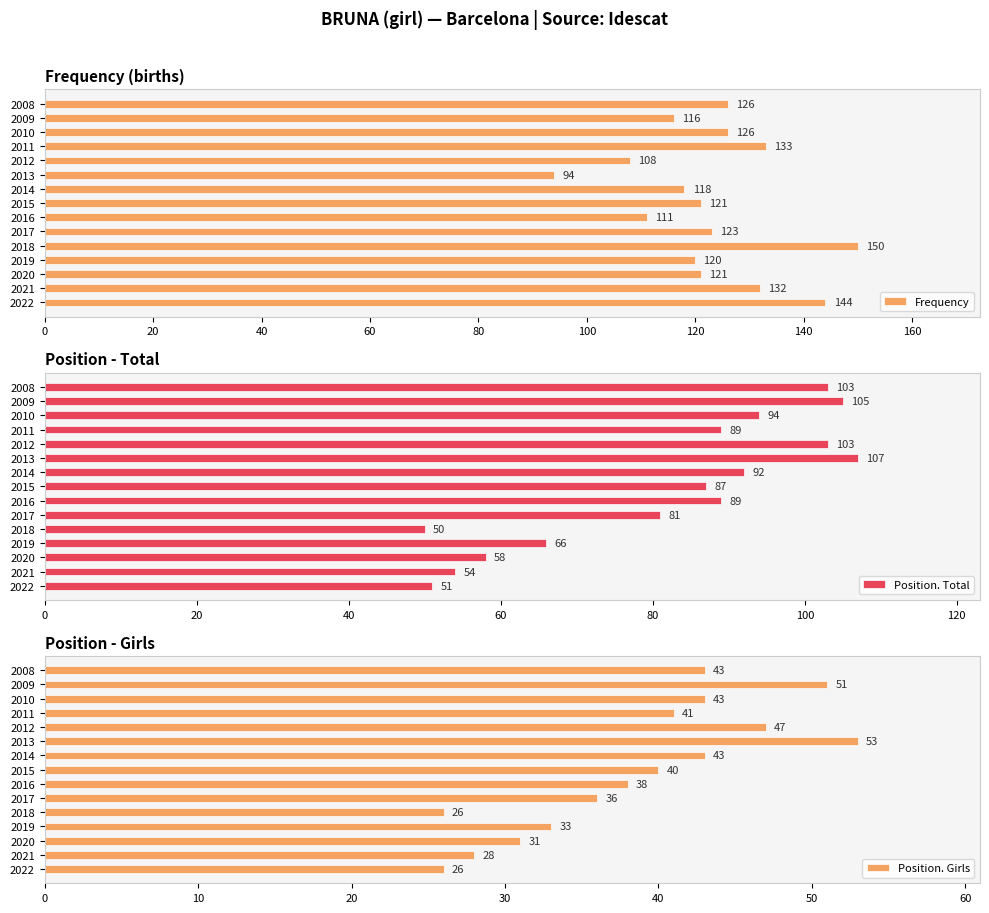

What is the difference between the second highest and minimum values in the Frequency series?

50